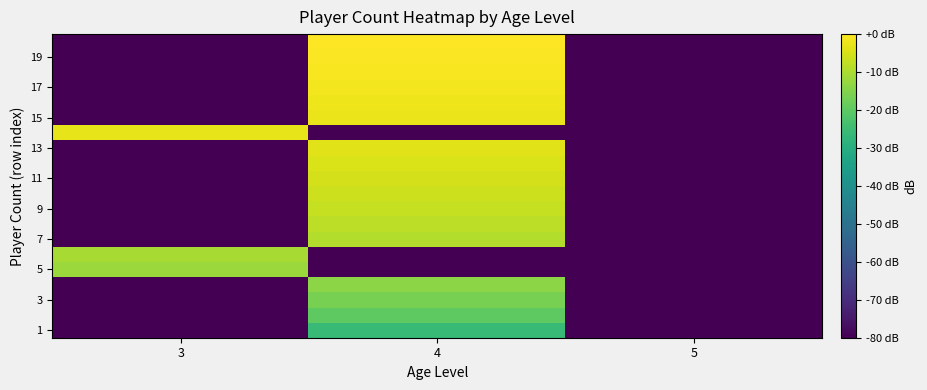

How many data points does each series have?

3